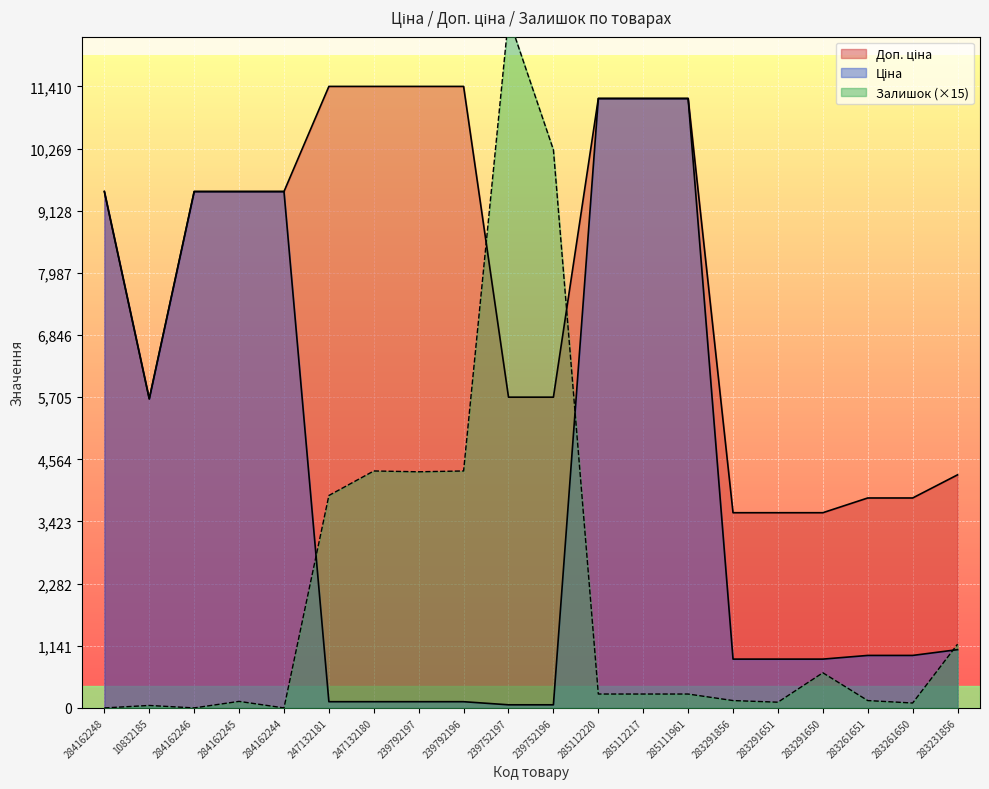

Rank the series at 239792196 from highest to lowest value.

Доп. ціна, Залишок, Ціна